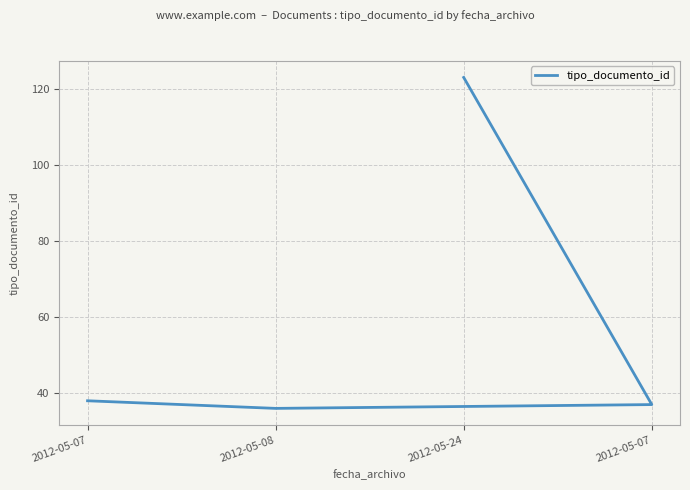

Is it true that the value at 2012-05-08 is 15?

False